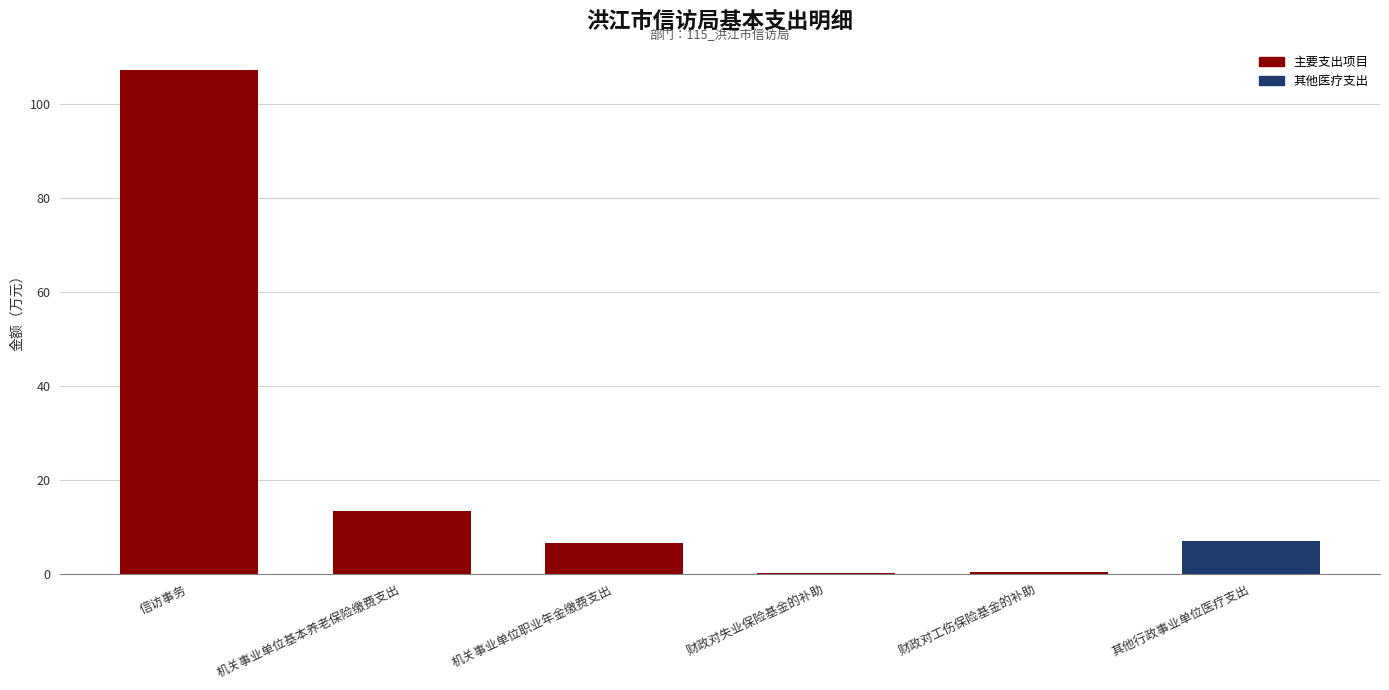

What is the sum of all values?

134.9